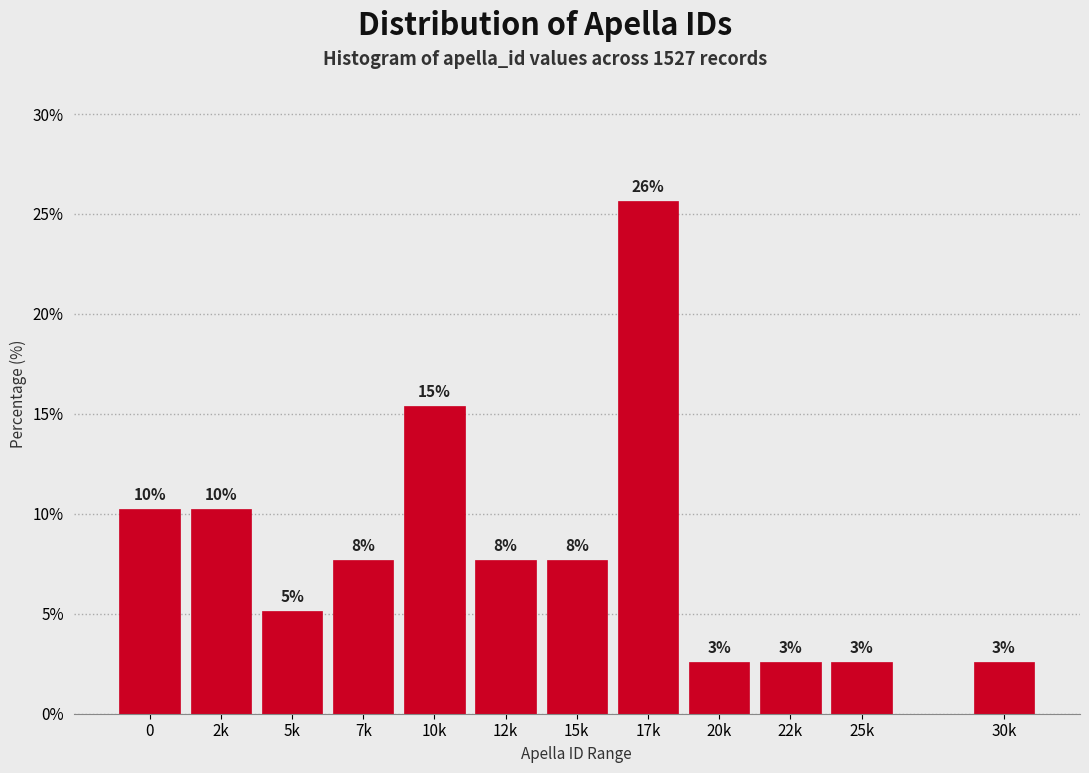

Does the chart contain any negative values?

No